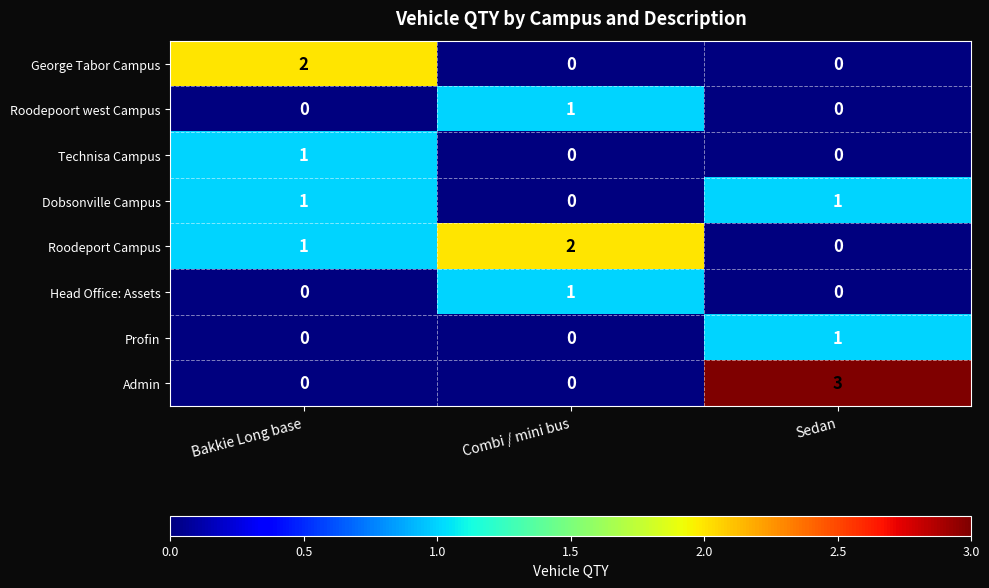

What is the sum of all Roodeport Campus values?

3